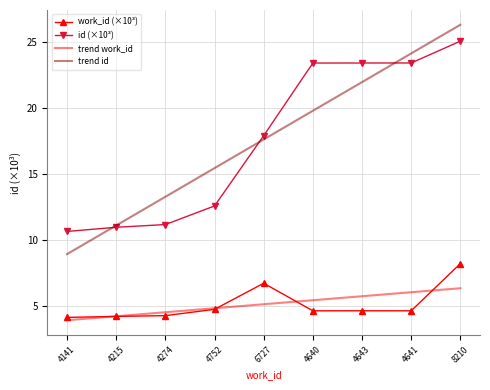

List the series in order of their peak value, highest first.

trend id, id (×10³), work_id (×10³), trend work_id